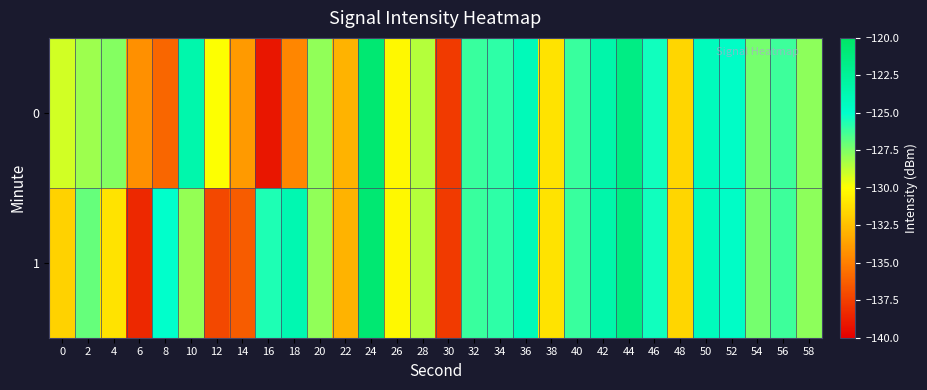

Which series has the largest total across all categories?

1